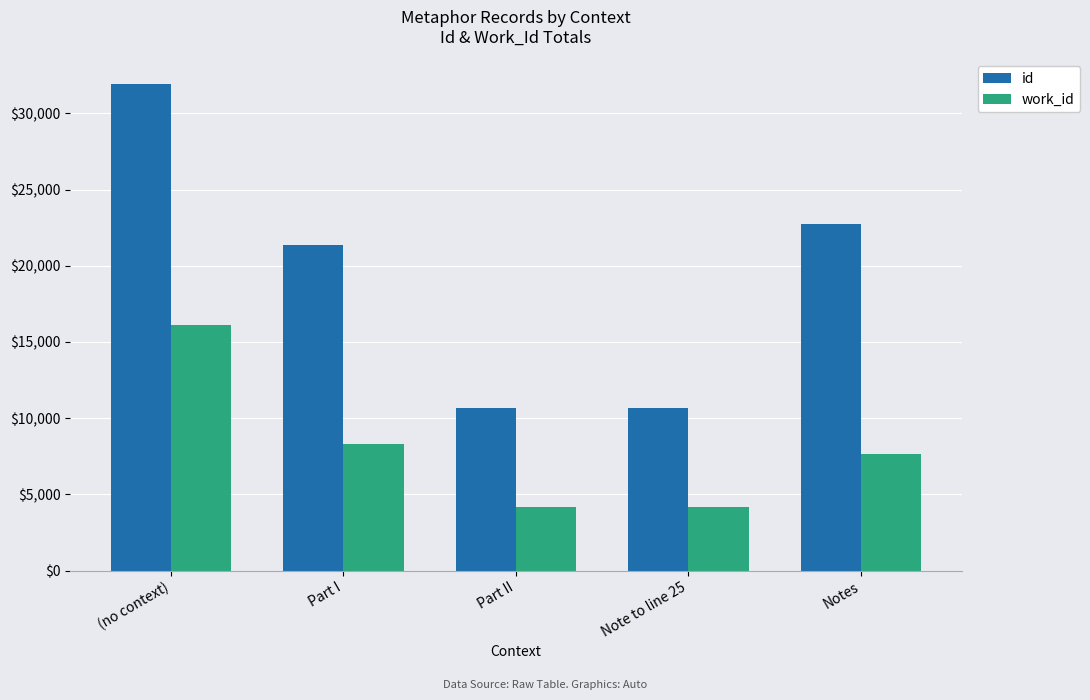

What position from the right is Part I?

4